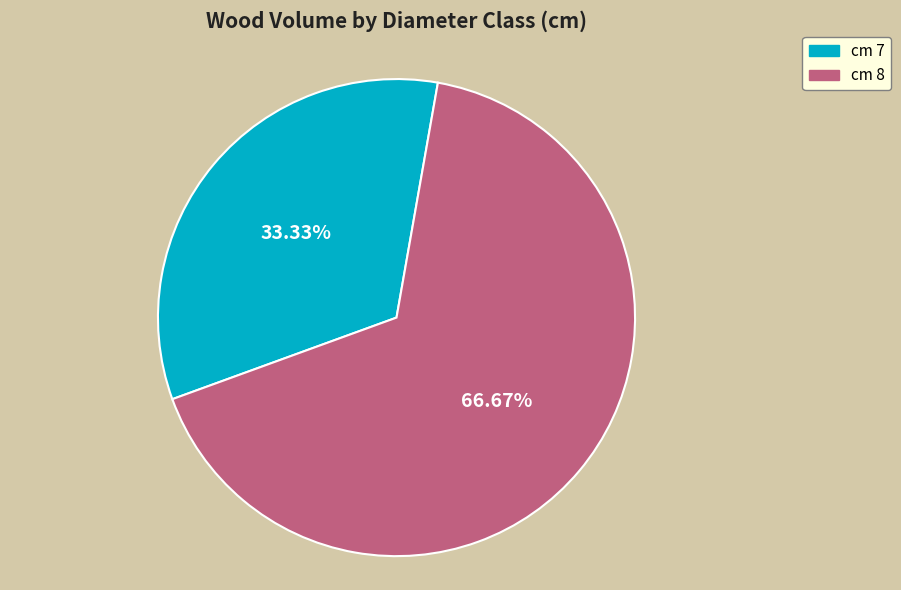

Does cm 7 account for over 50% of the chart?

No